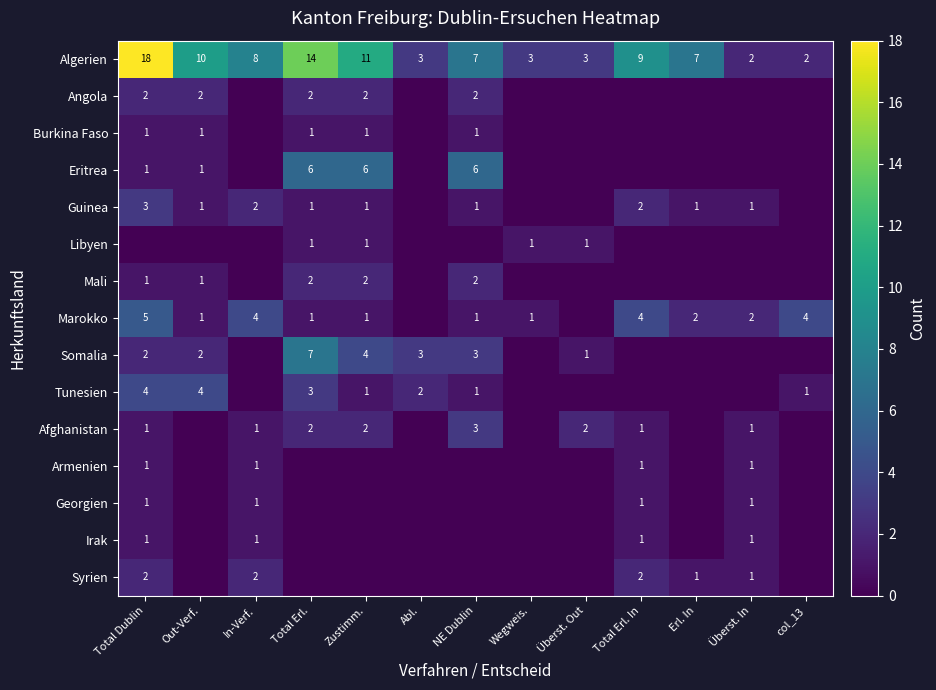

At which category is the sum across all series the highest?

Total Dublin